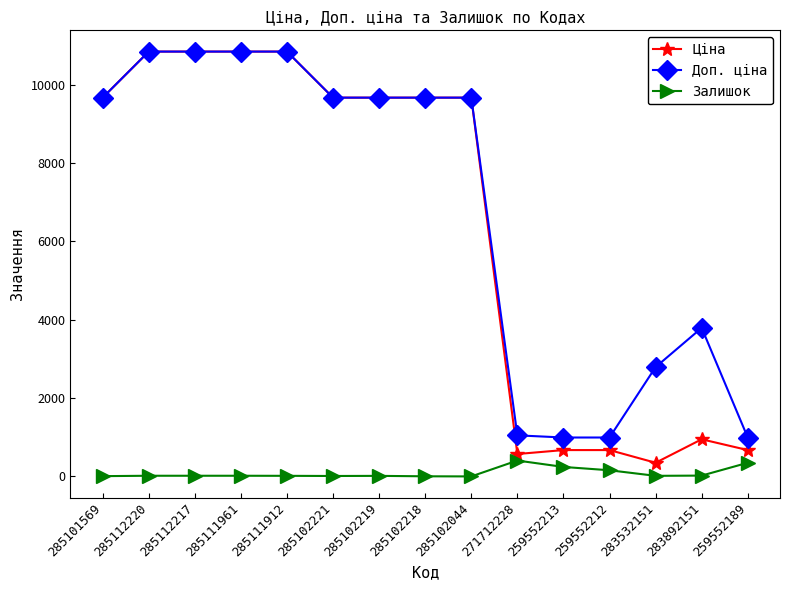

The Доп. ціна series shows 992.7 at 259552189. True or false?

True